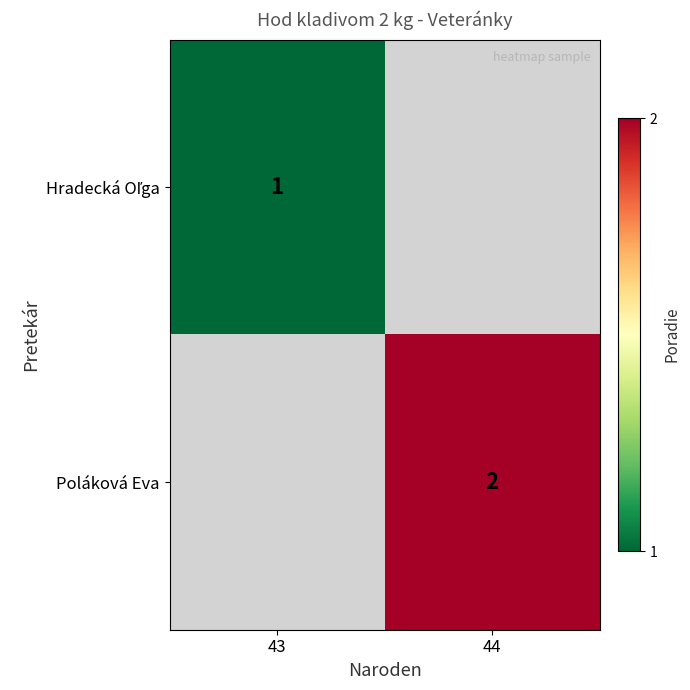

Which has a higher value, 43 or 44?

44